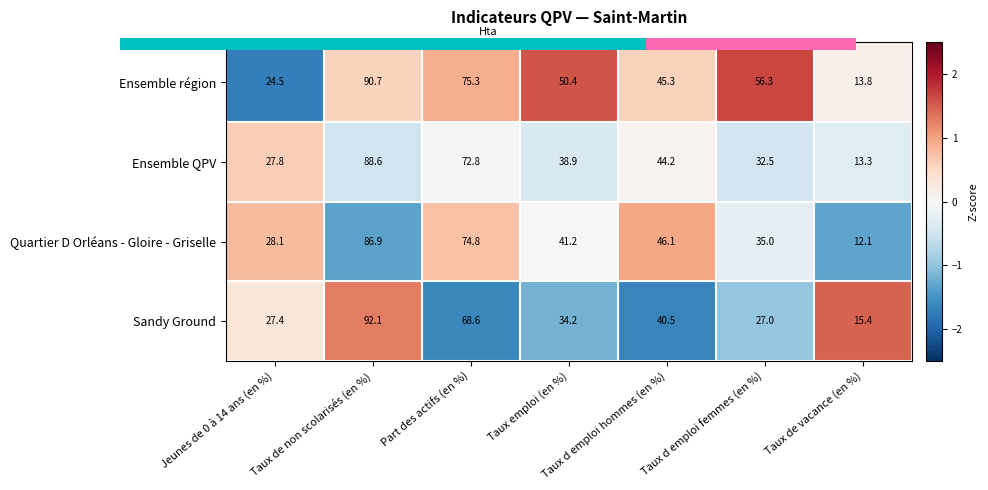

Where is Sandy Ground nearest to the value 53?

Taux d emploi hommes (en %)